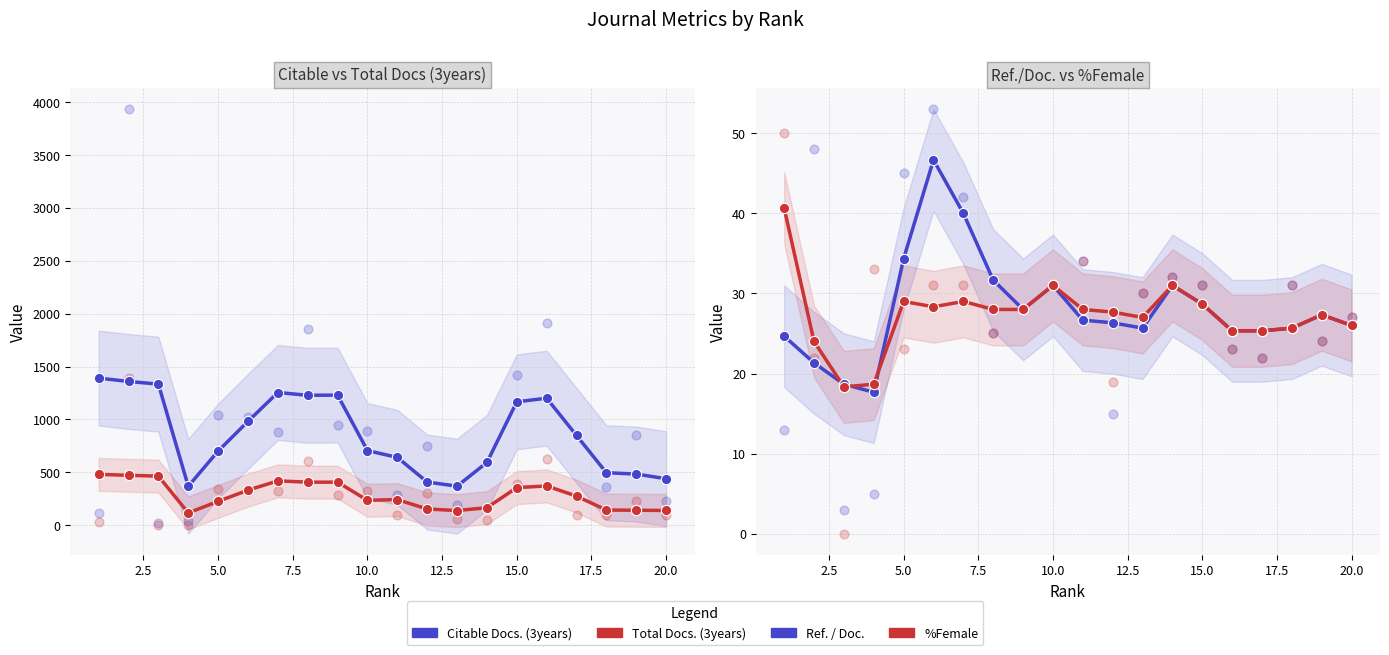

At which category is the sum across all series the highest?

2